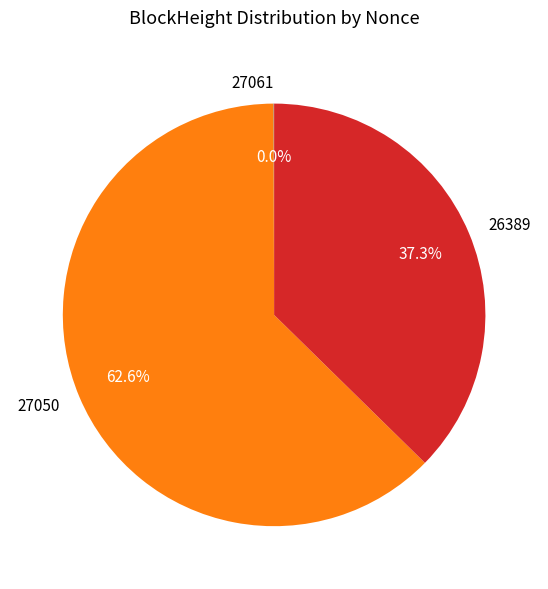

Approximately how many times larger is the value at 27050 compared to 26389?

1.7